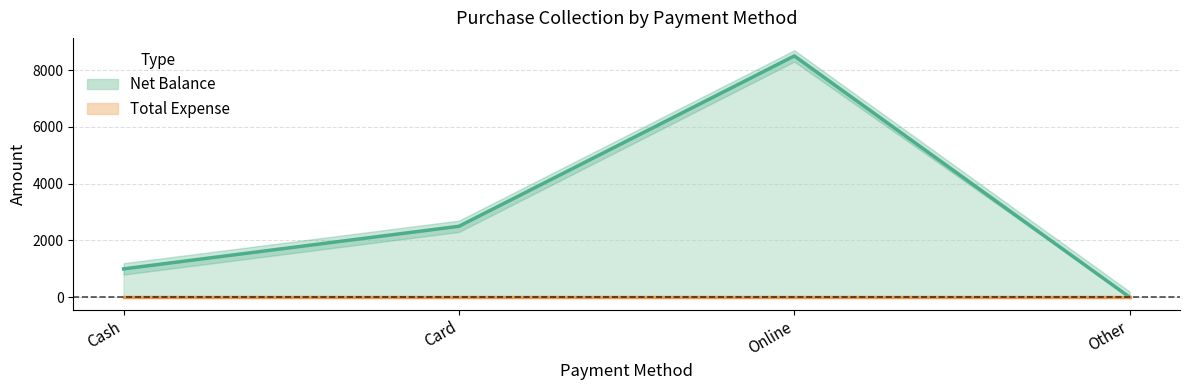

True or false: the data shows 8500 at Online.

True